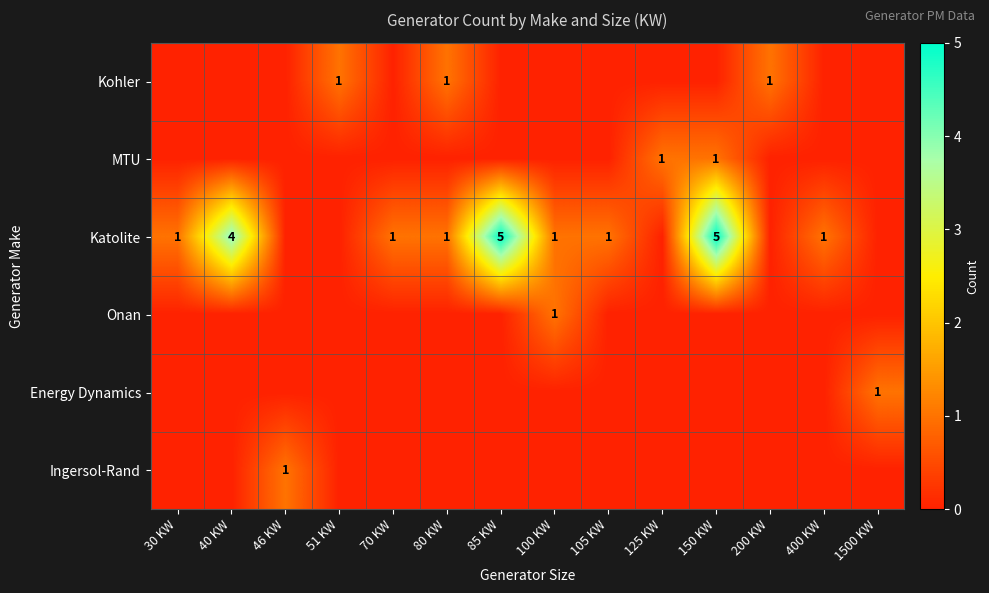

Which has a higher value, 200 KW or 70 KW?

200 KW